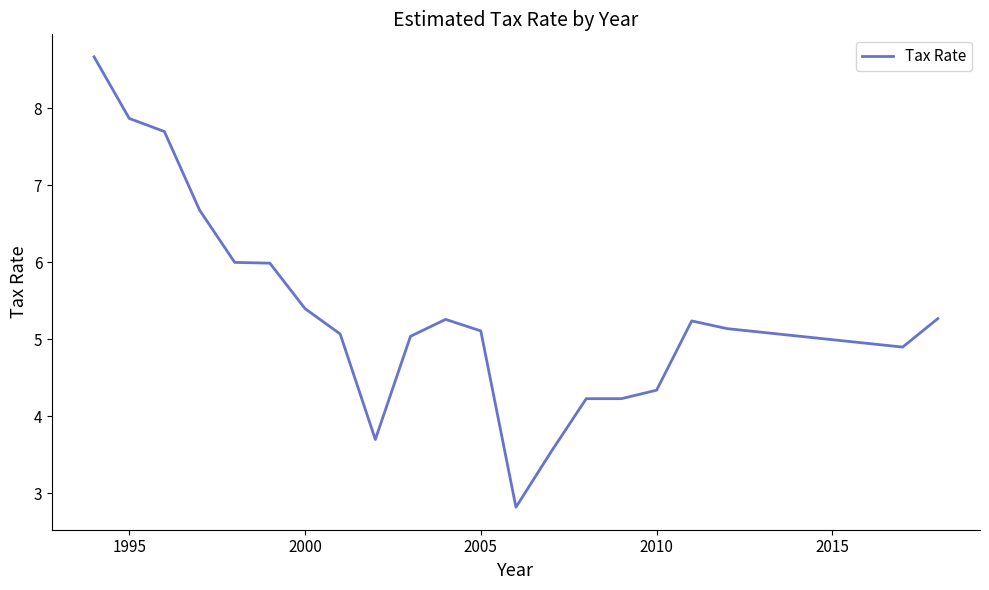

What is the greatest value displayed?

8.7